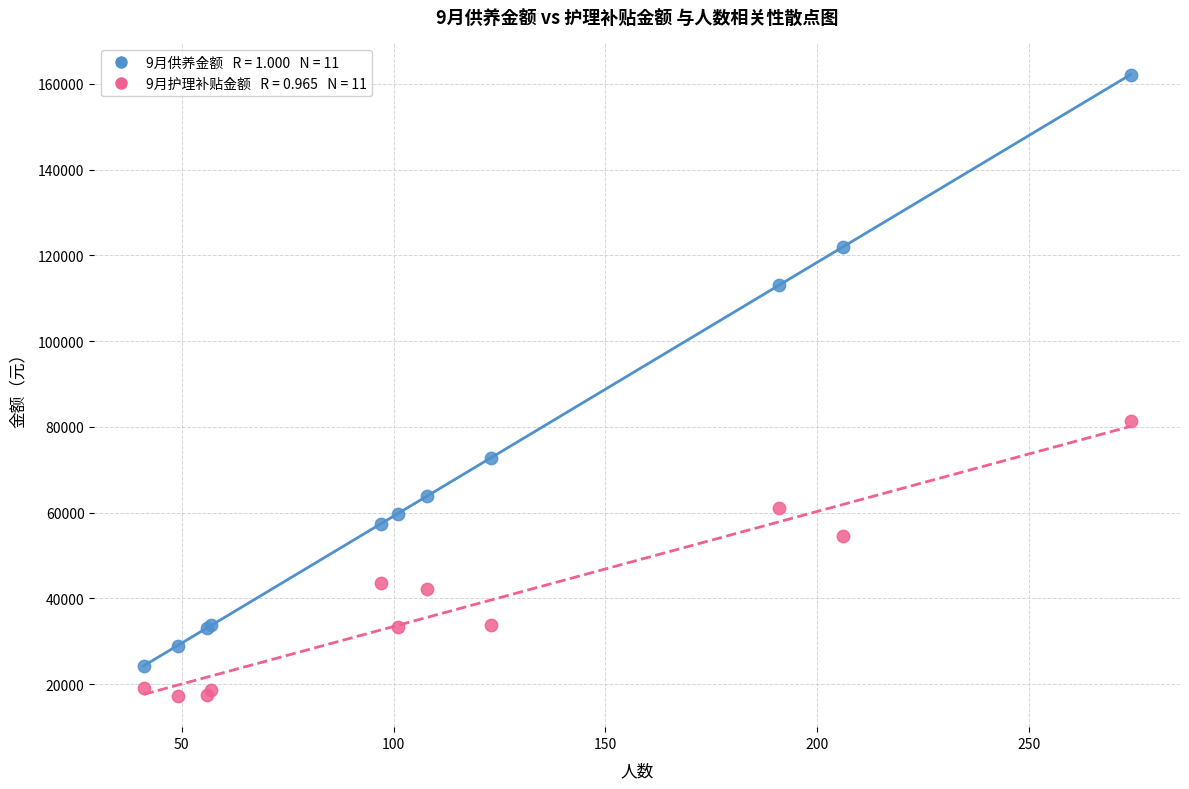

Across all series, what Y value is closest to 89716?

81400